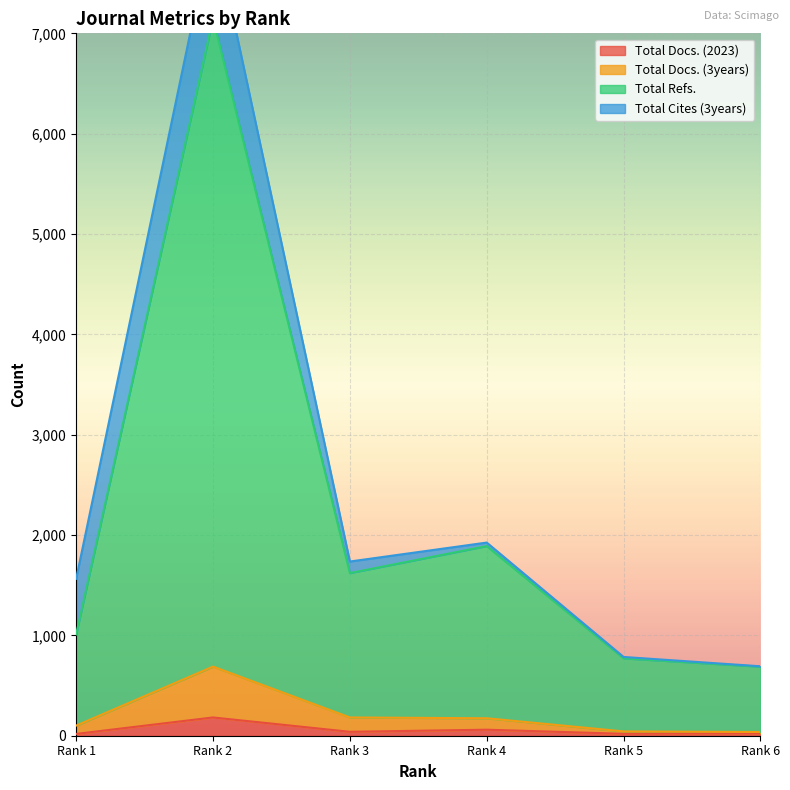

At which category does the chart reach its peak across all series?

Rank 2